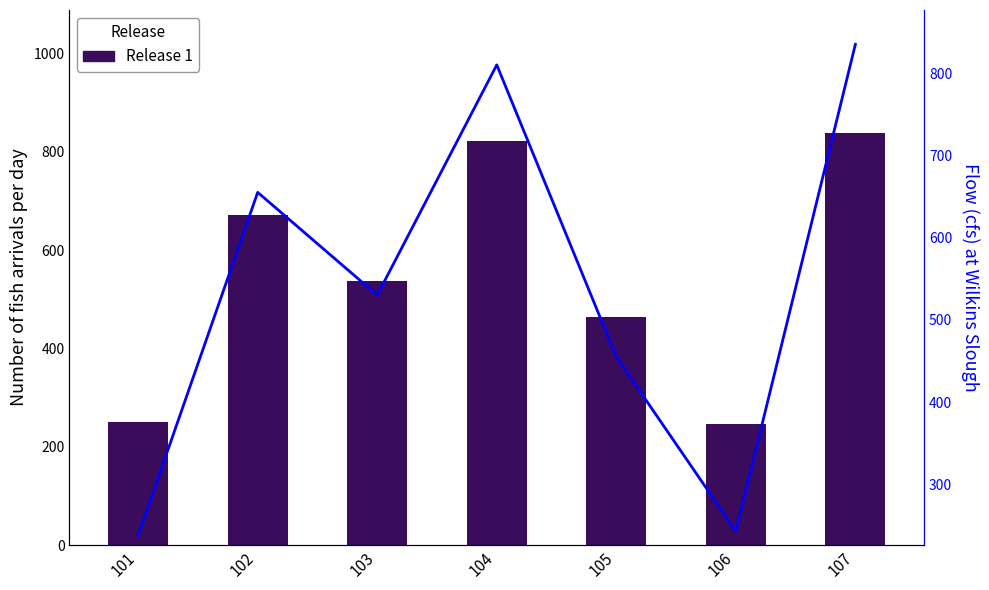

At which label does Flow first exceed 530?

102